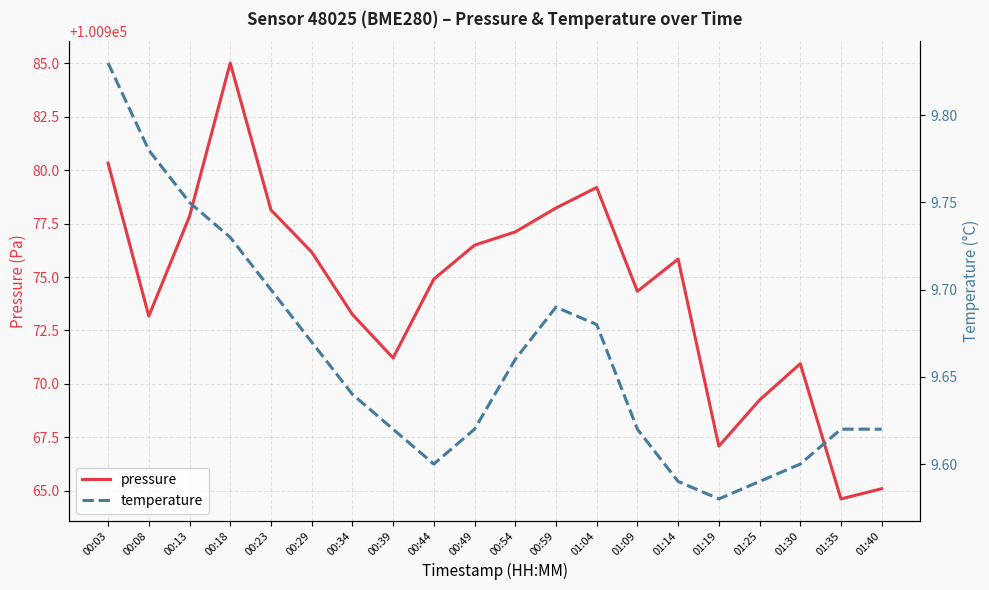

Where is the first local maximum for pressure?

00:18